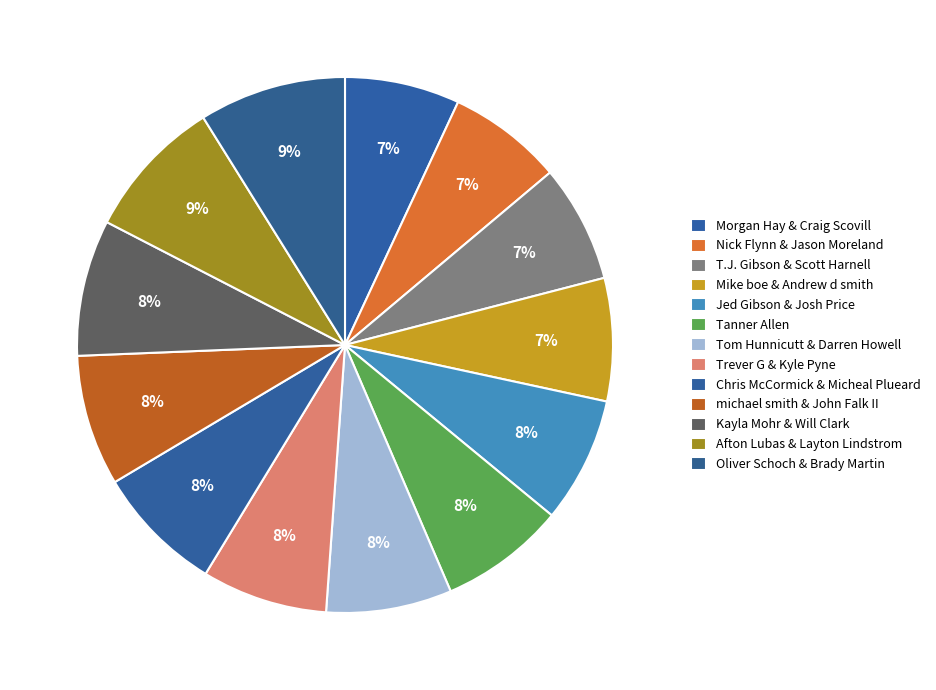

How many slices are in this pie chart?

13